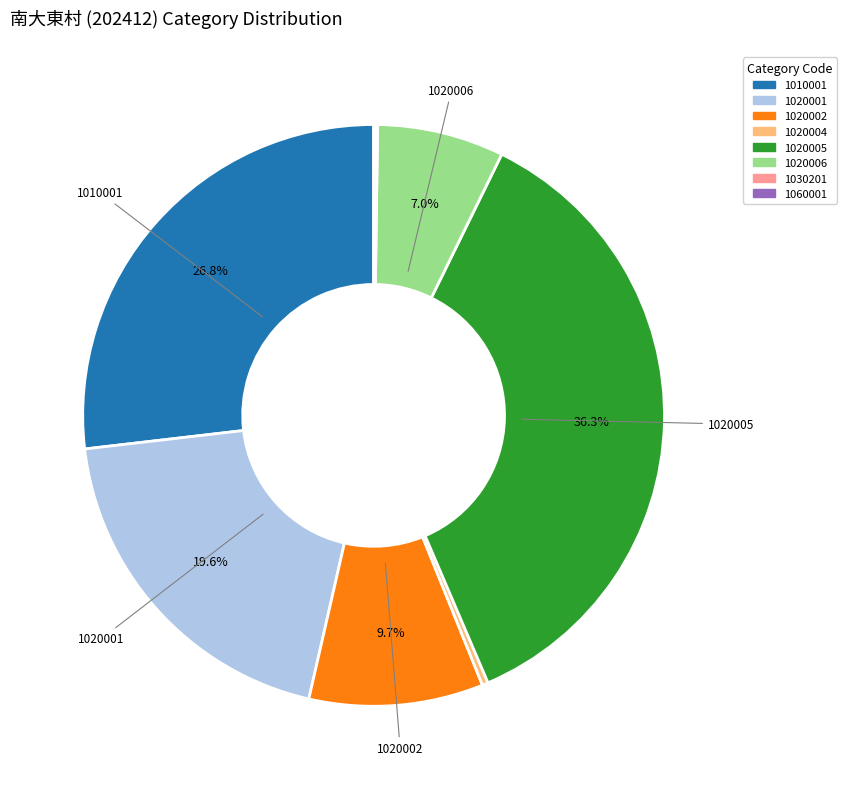

Which category has the biggest portion of the pie?

1020005